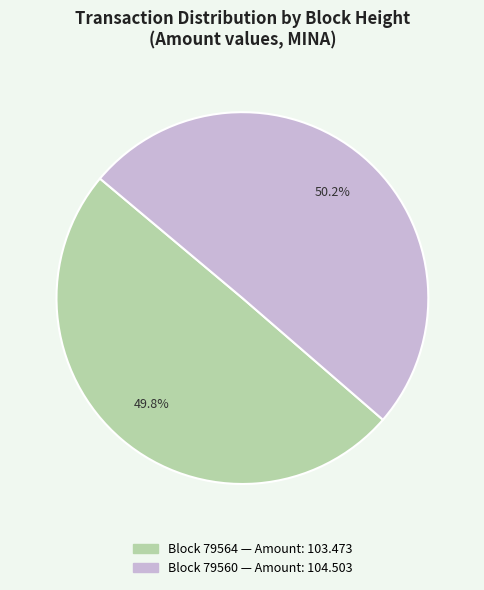

How many segments does this pie chart have?

2